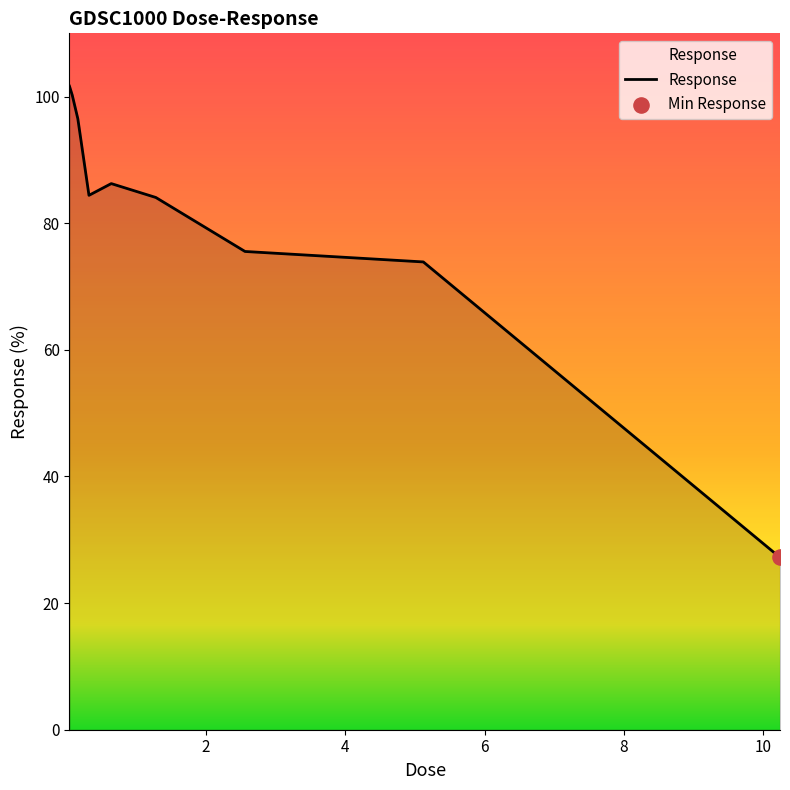

What is the minimum value shown in the chart?

27.2